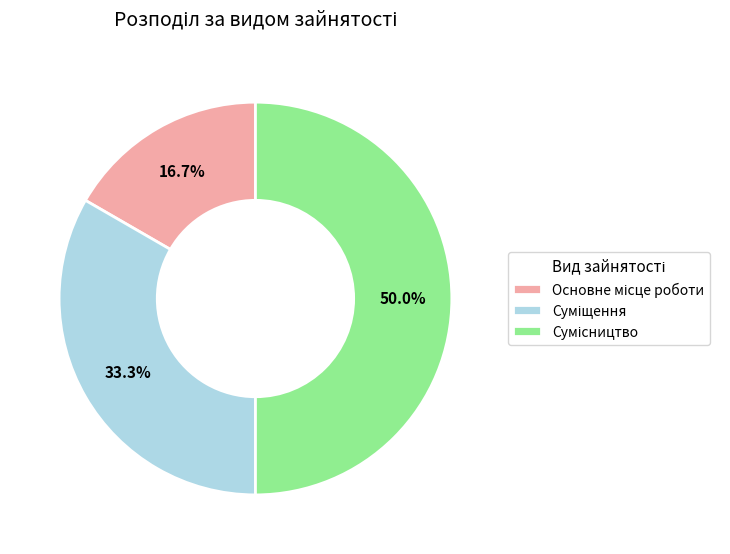

What percentage is the Сумісництво slice, to the nearest percent?

50%